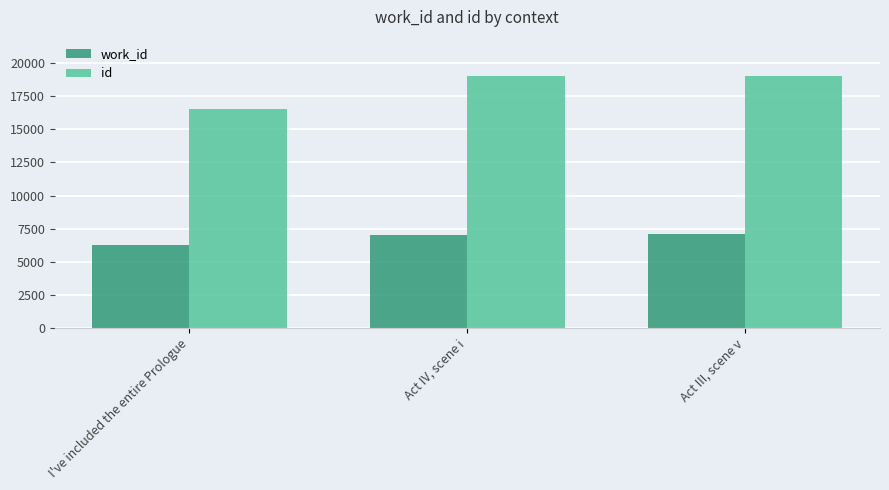

Count the number of data series in this chart.

2